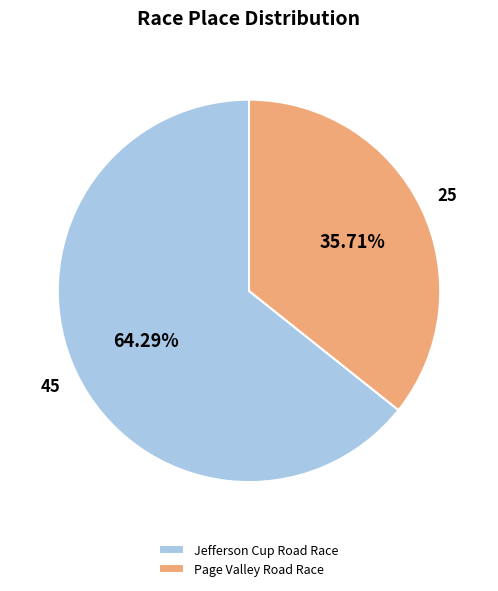

To the nearest percent, what portion does Jefferson Cup Road Race represent?

64%